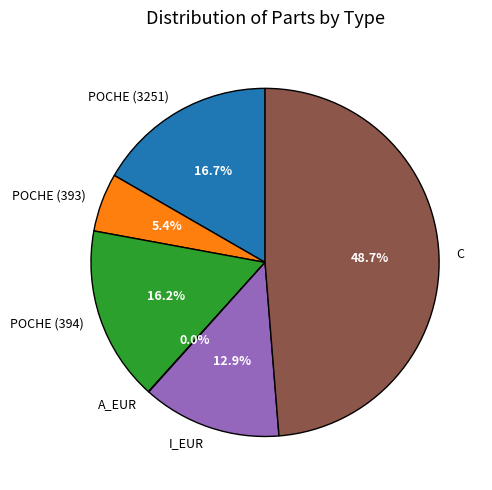

What is the ratio of the value at POCHE (394) to the value at POCHE (3251)?

1.0